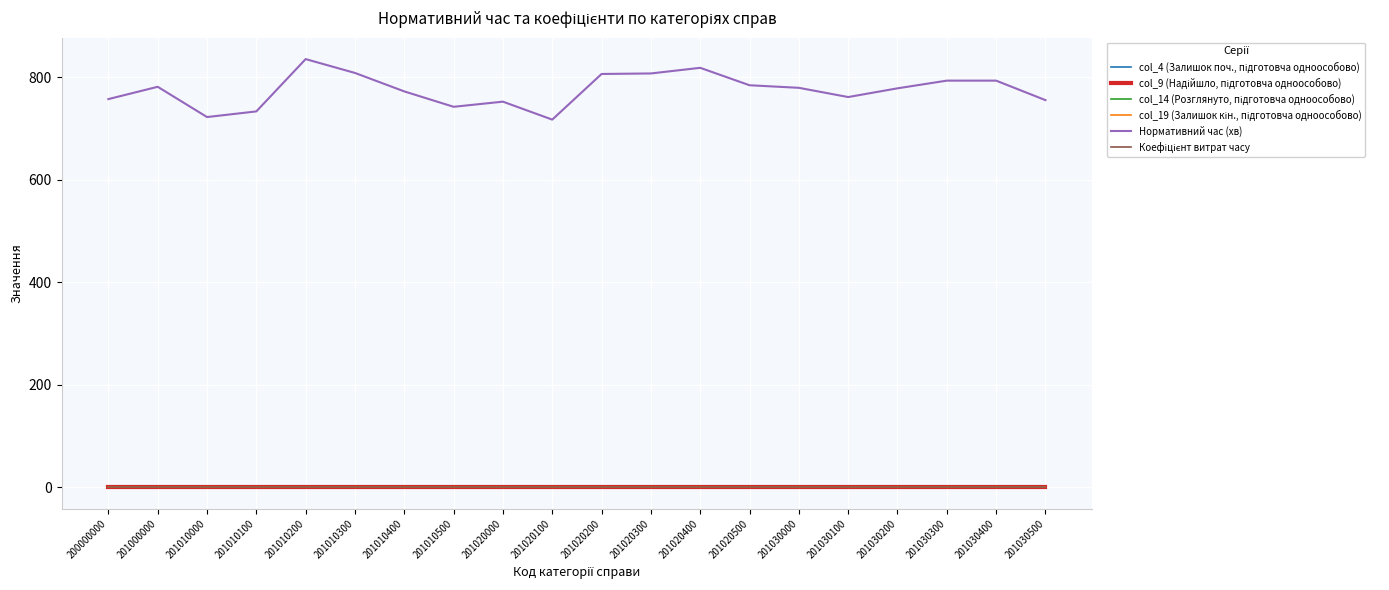

Where does the Нормативний час (хв) series first go above 779?

201000000